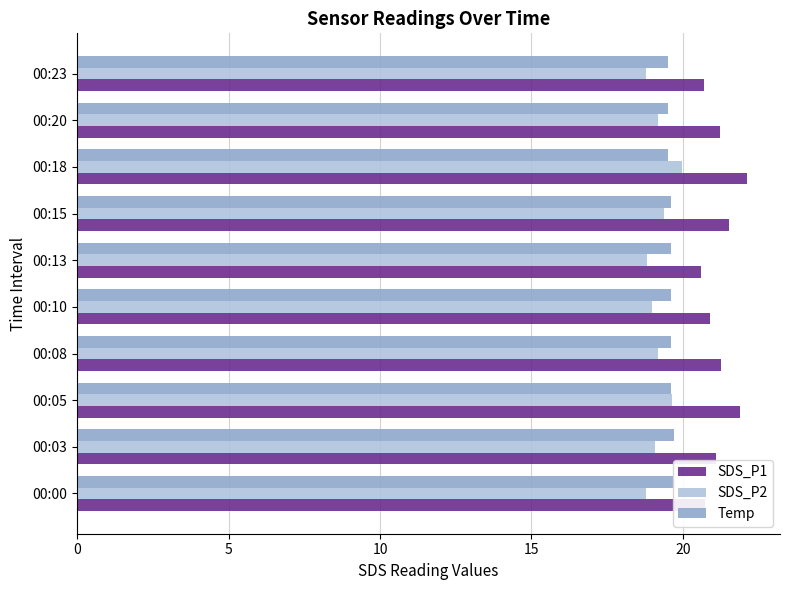

How many bars are there in total?

30